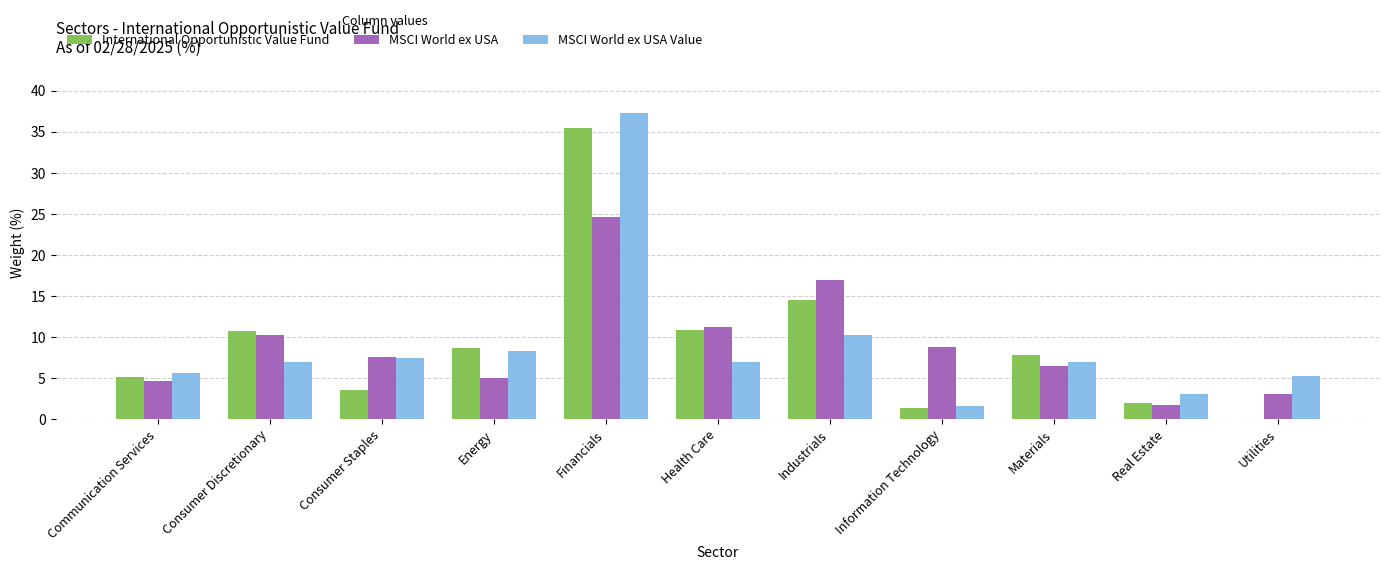

Read the International Opportunistic Value Fund value at Information Technology.

1.4